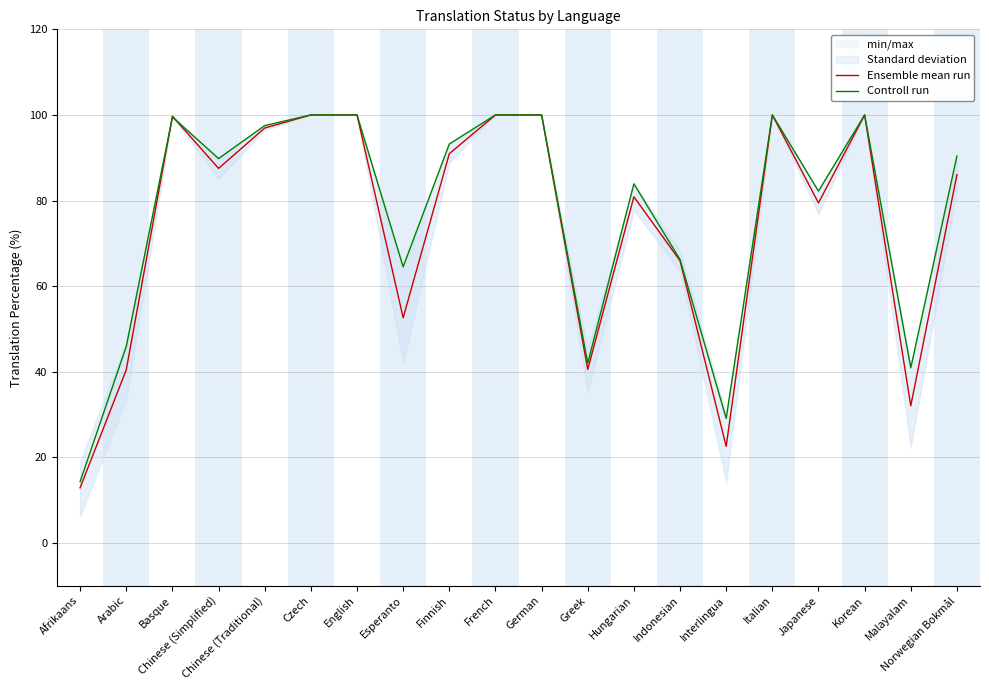

Which series changed the most between English and Hungarian?

Ensemble mean run